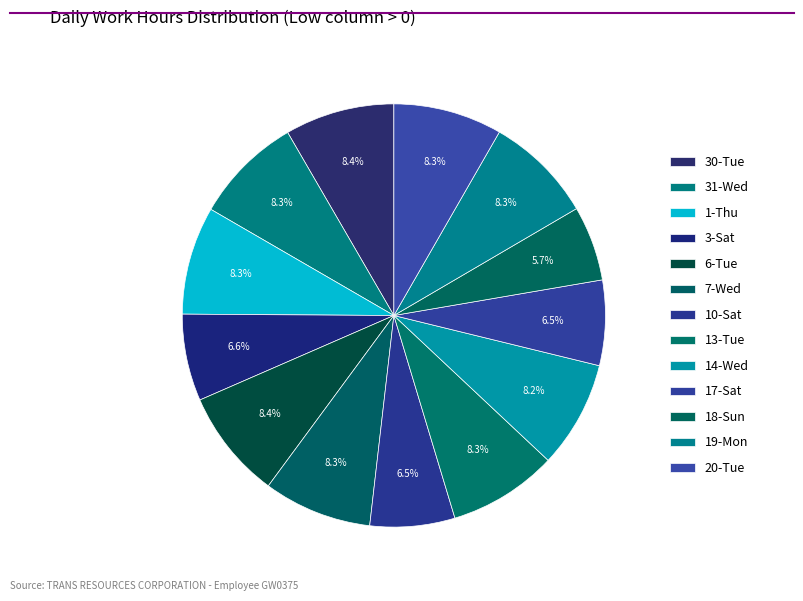

Combined, do 1-Thu and 10-Sat account for over 50%?

No